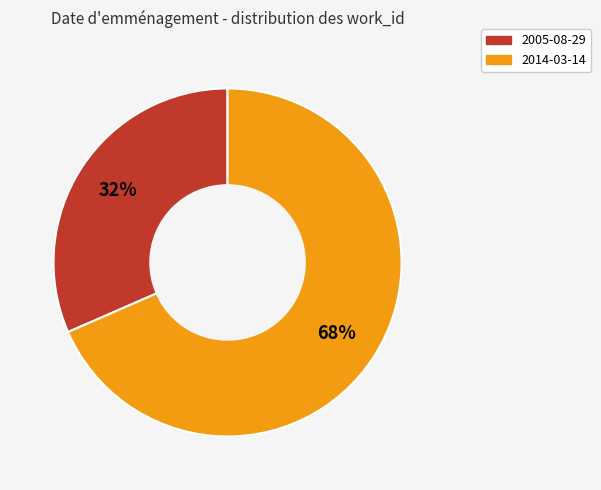

What is the majority slice?

2014-03-14